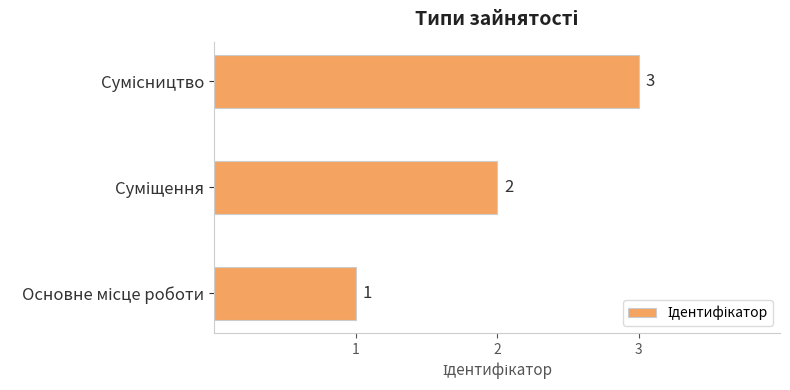

What is the average value?

2